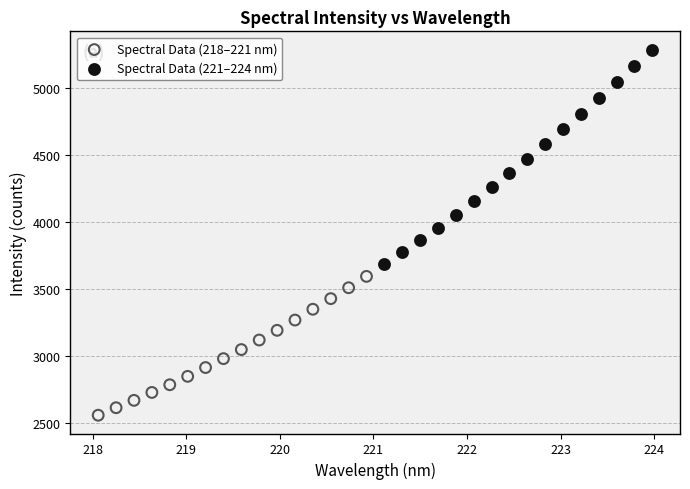

What are all the series names shown in the legend?

Spectral Data (218–221 nm), Spectral Data (221–224 nm)